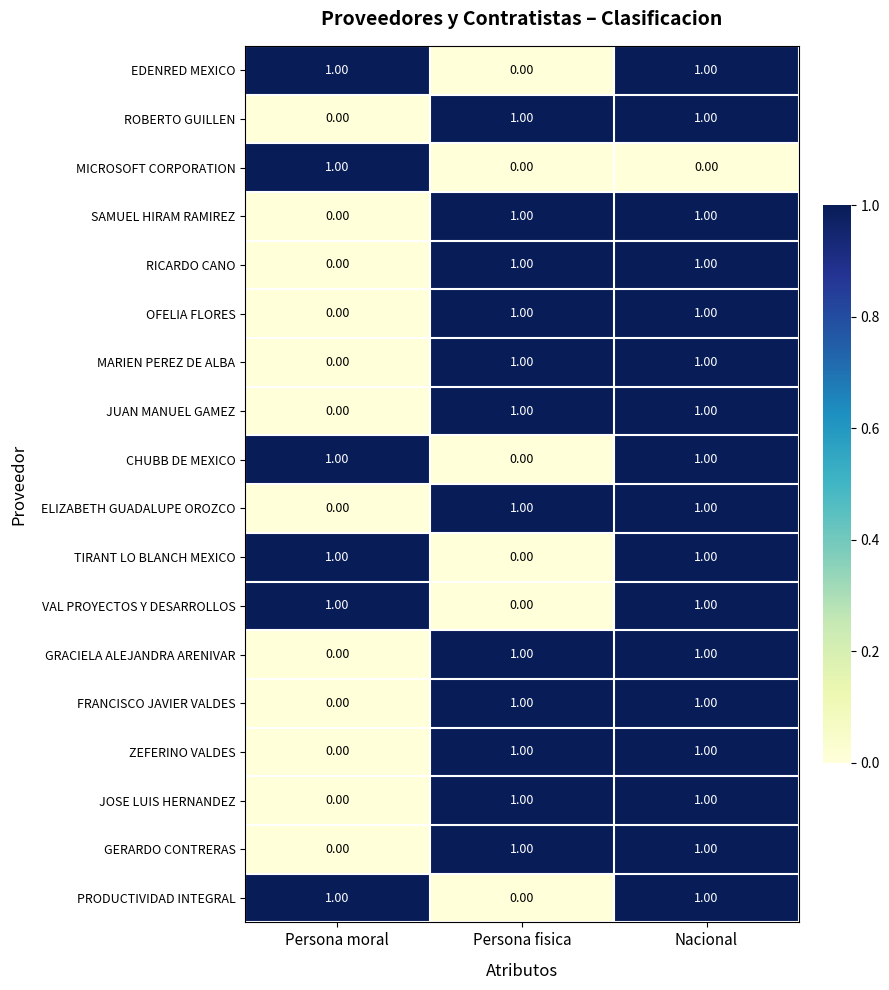

At which category is the sum across all series the highest?

Nacional